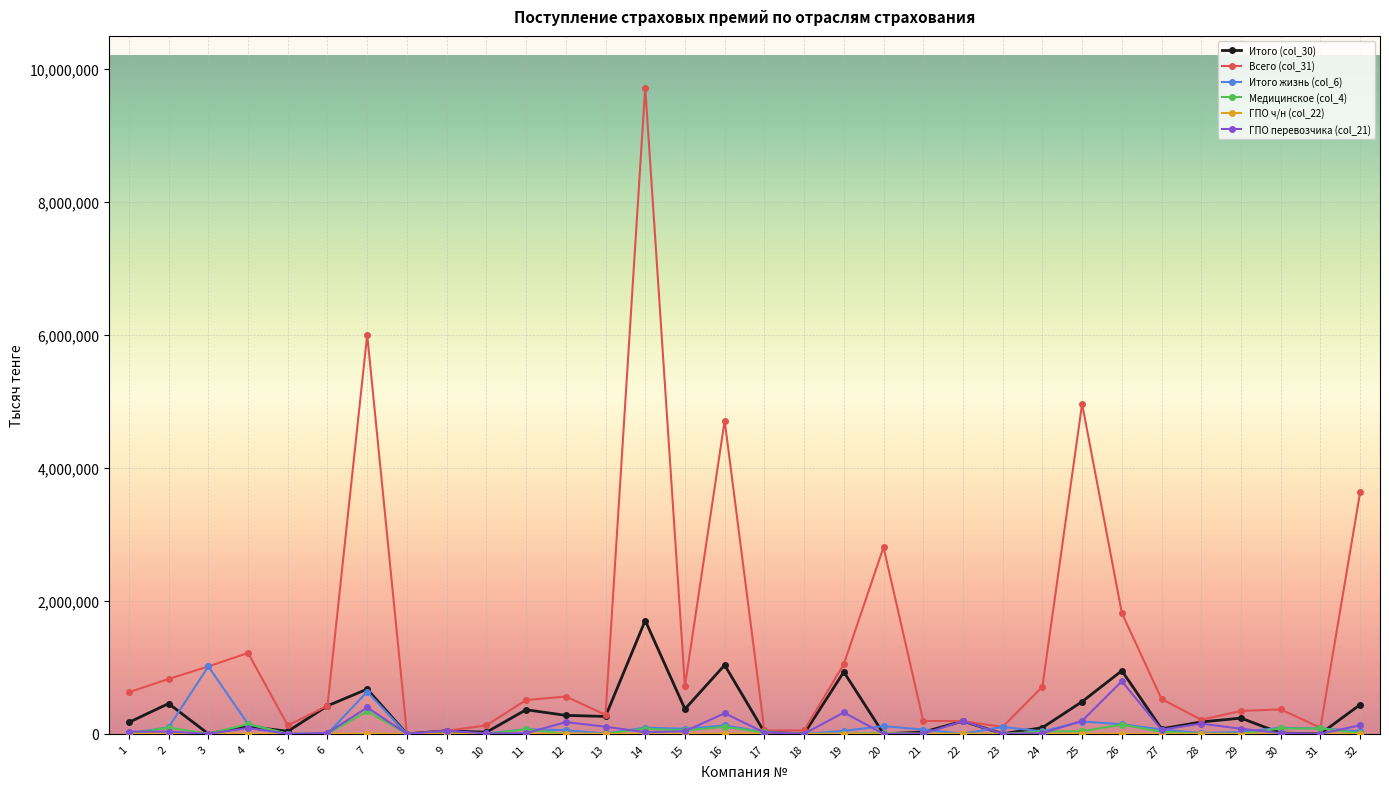

True or false: ГПО перевозчика (col_21) has more than 0 interior local peaks.

True